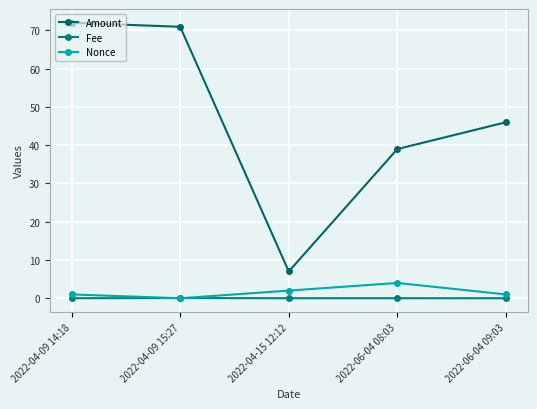

How many distinct data groups are displayed?

3